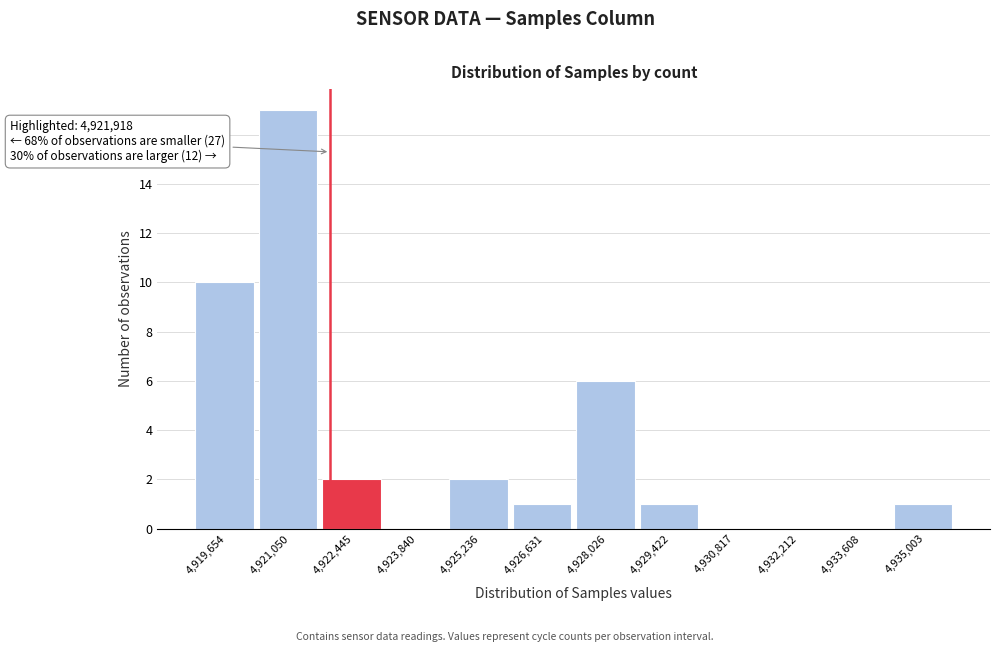

Which range on the x-axis has the tallest bar?

4920400 to 4921800